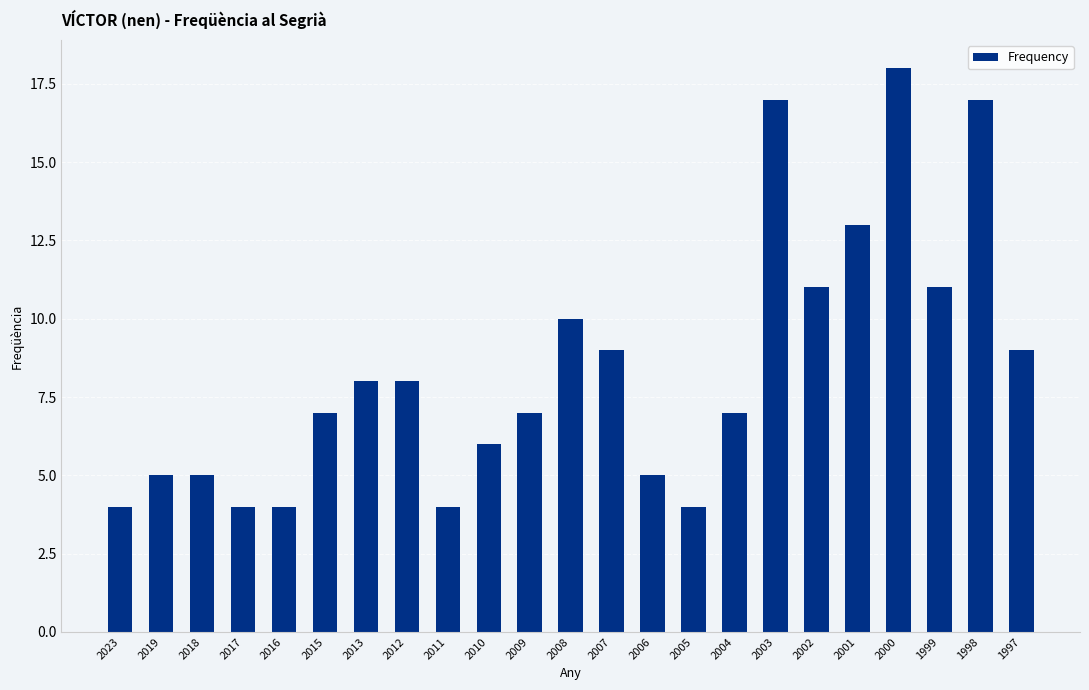

What is the difference between the maximum and minimum values?

14